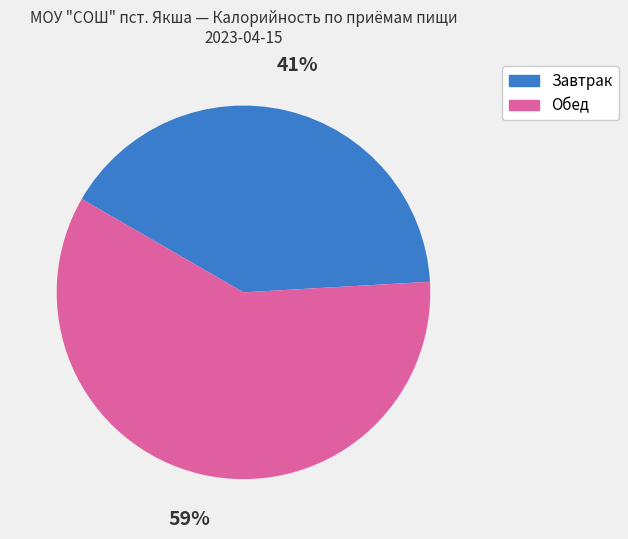

Is it true that Обед is 69% of the pie?

False